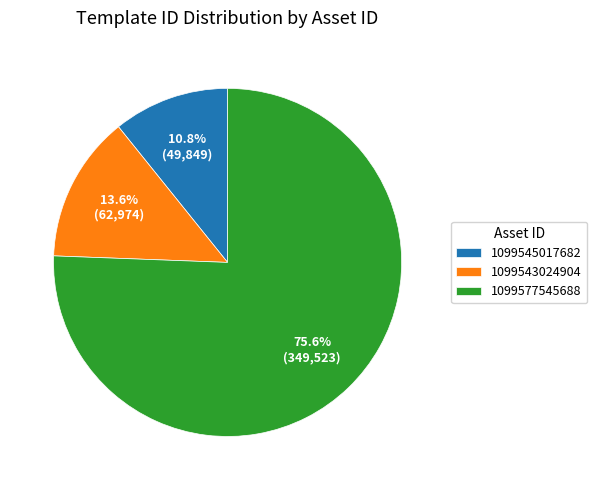

How many slices are in this pie chart?

3